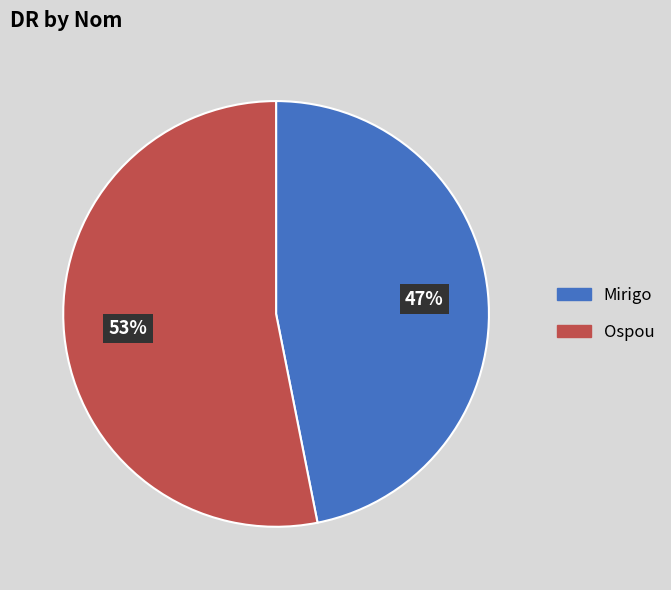

The Mirigo slice represents 47% of the pie. True or false?

True